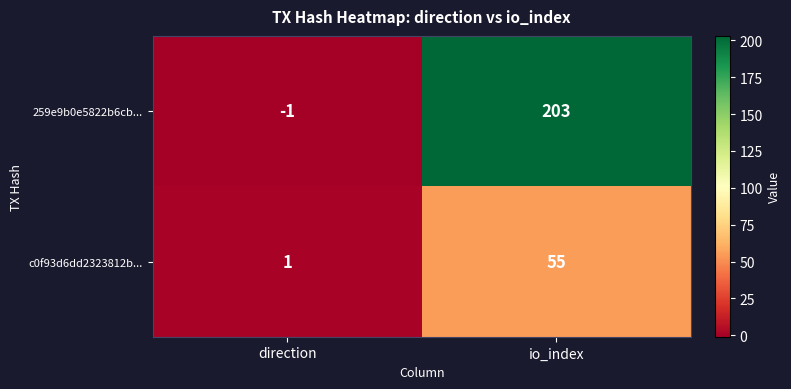

Count the number of data series in this chart.

2